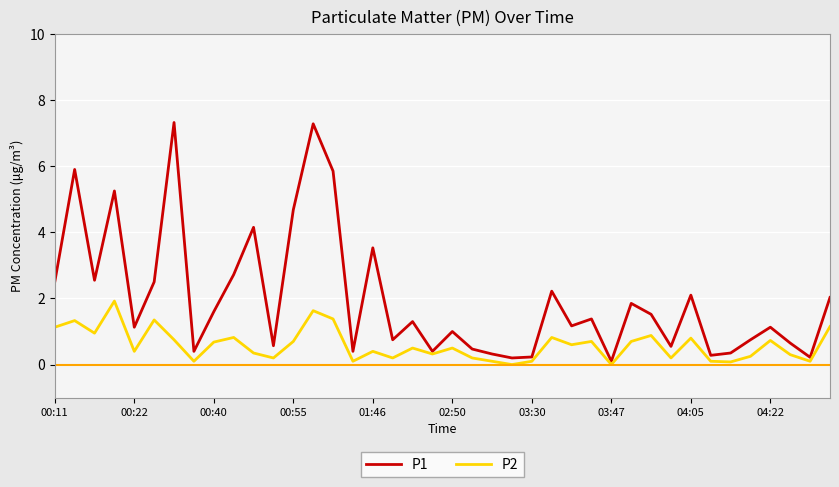

Which series has the widest spread of values?

P1